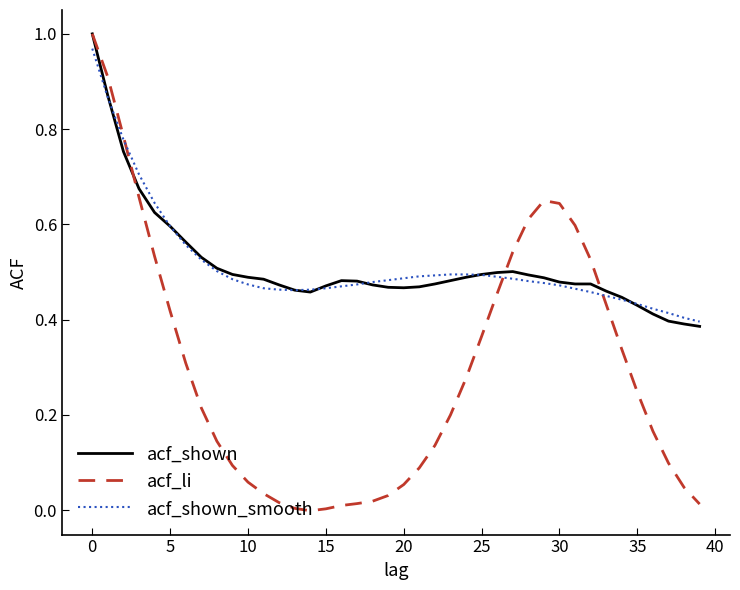

Which series has the largest range (max minus min)?

acf_li